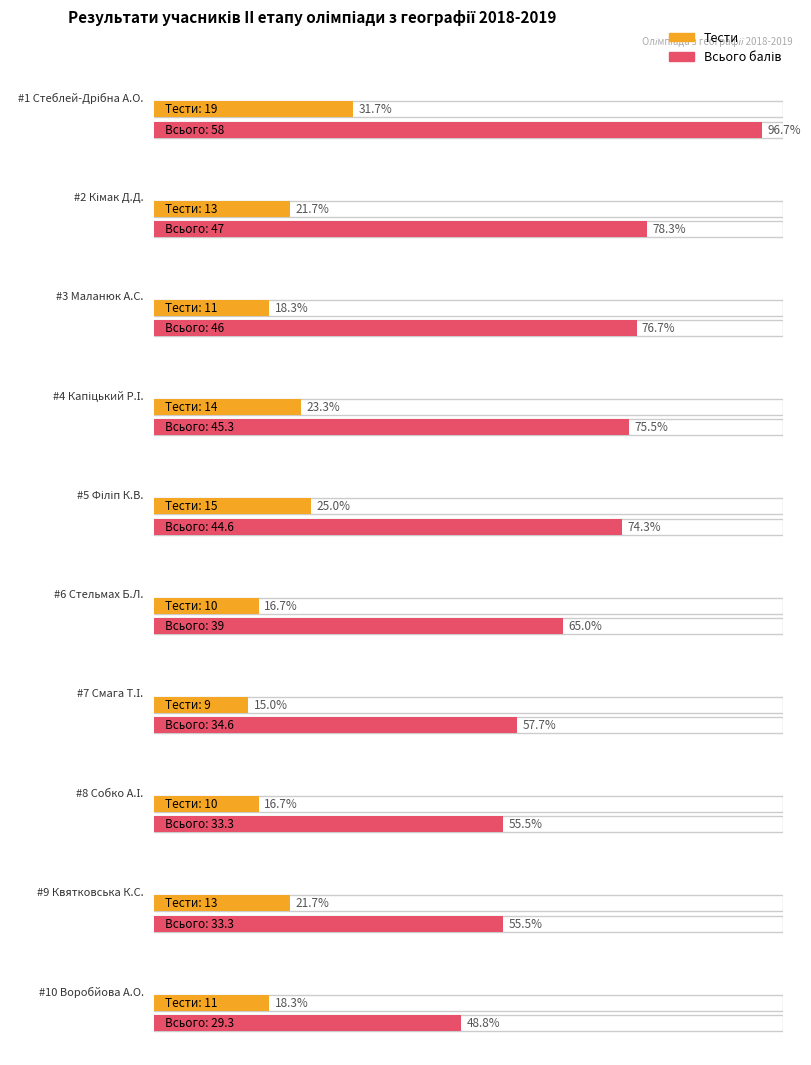

What is the greatest value displayed?

58.0